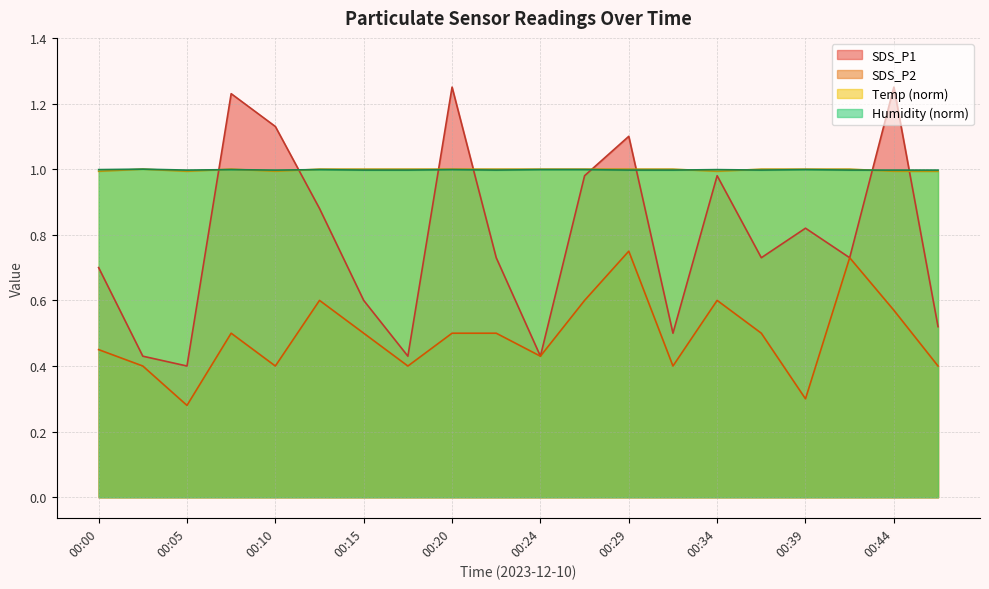

True or false: Humidity (norm) and SDS_P2 cross at least once.

False